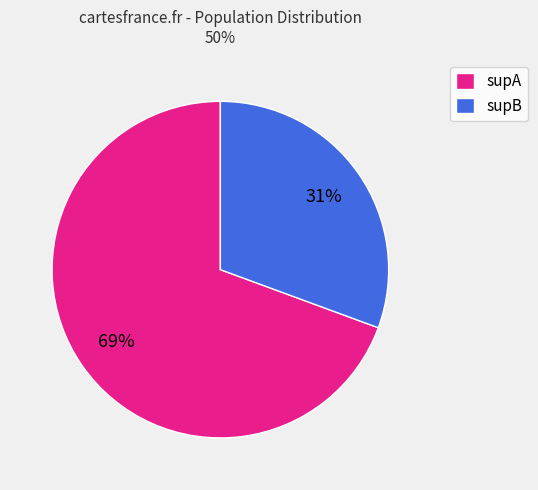

Between supA and supB, which is larger?

supA